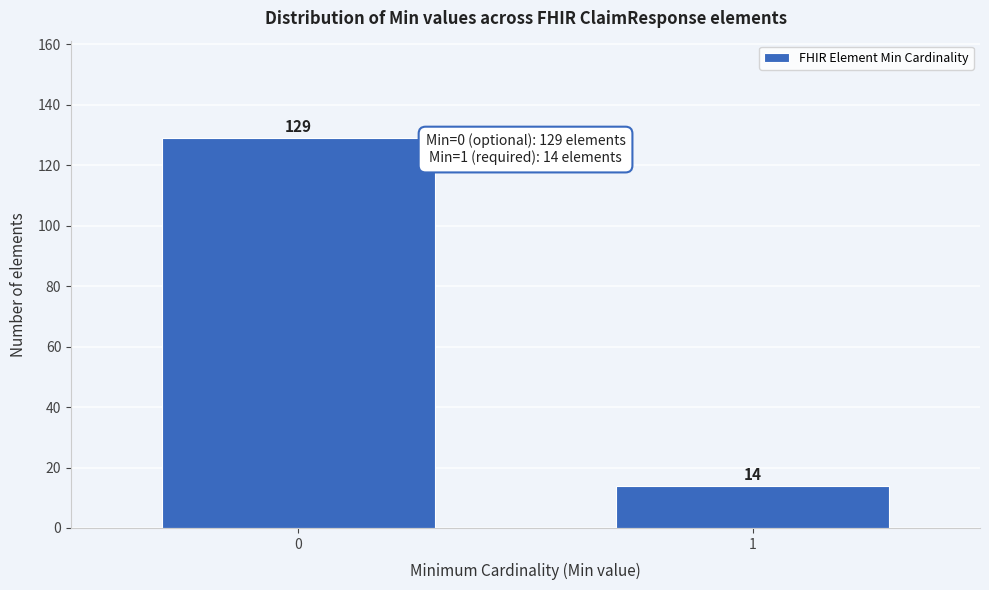

Reading left to right, transcribe all the data shown in this chart.

129	14